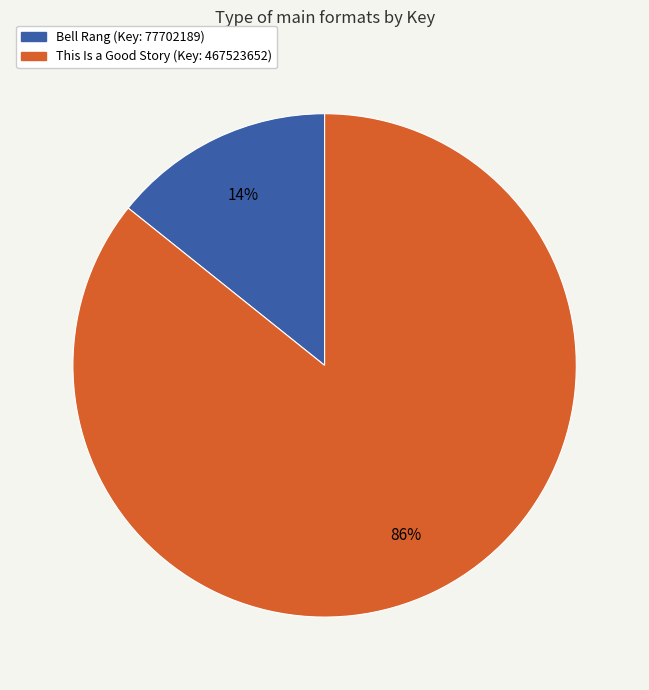

Which slice represents more than half of the pie?

This Is a Good Story (Key: 467523652)